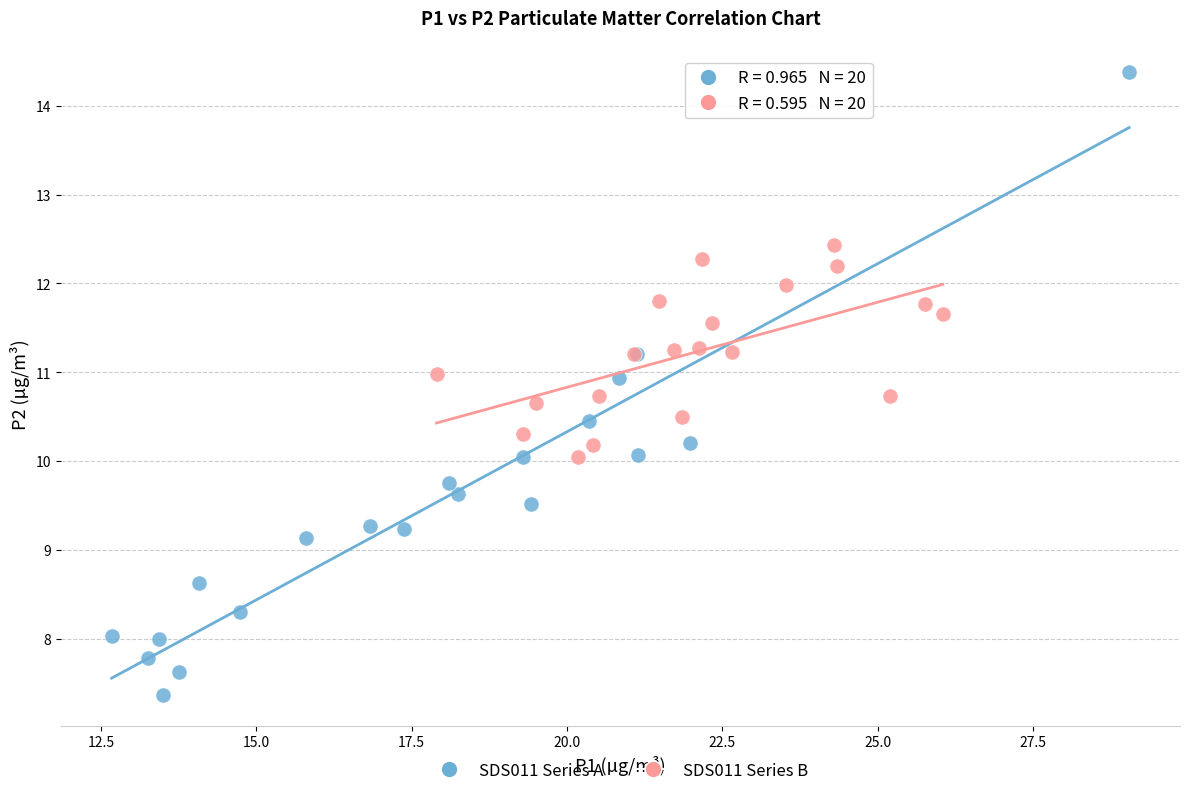

Which series has the largest Y range (max minus min)?

SDS011 Series A